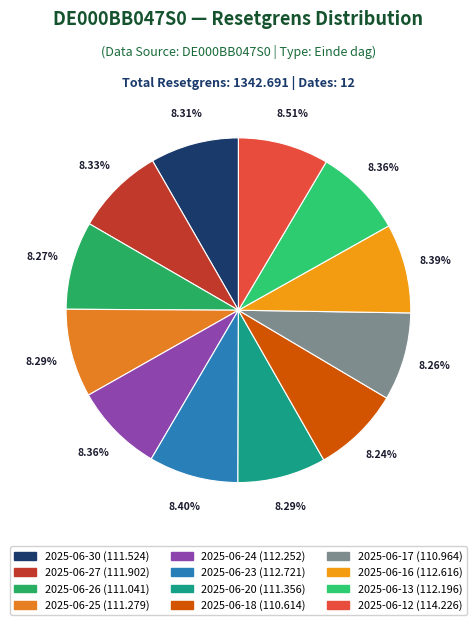

Is there any slice that represents more than half of the pie?

No